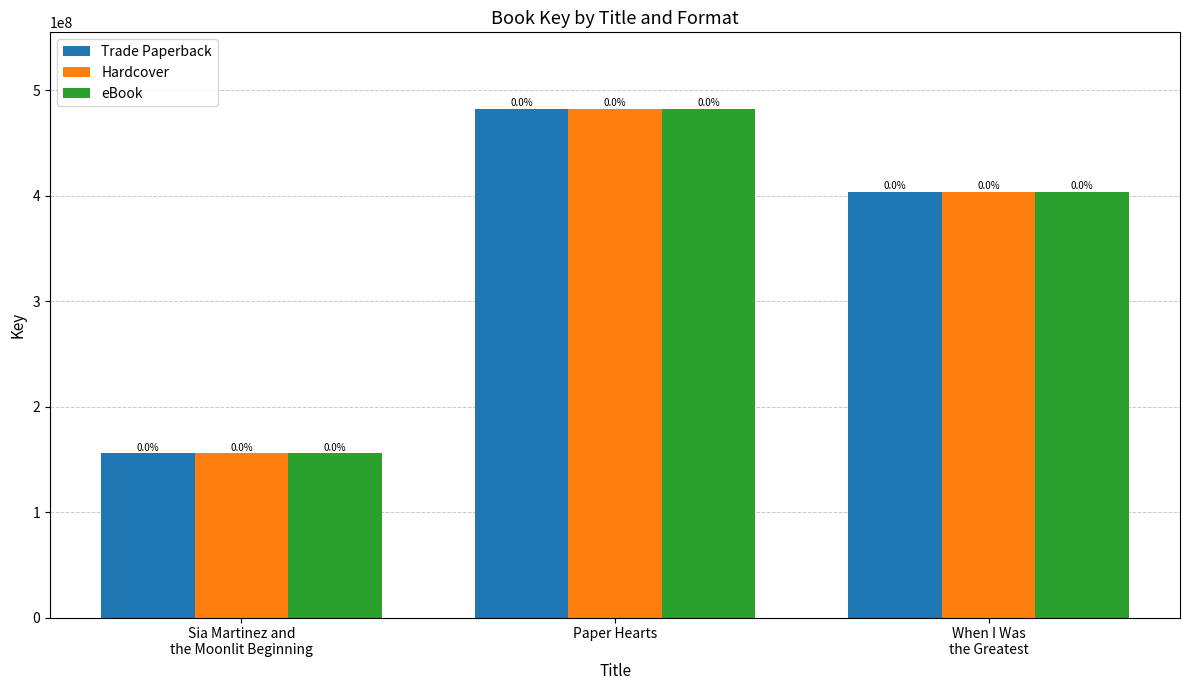

Read the eBook value at When I Was
the Greatest, to the nearest 100.

403685700